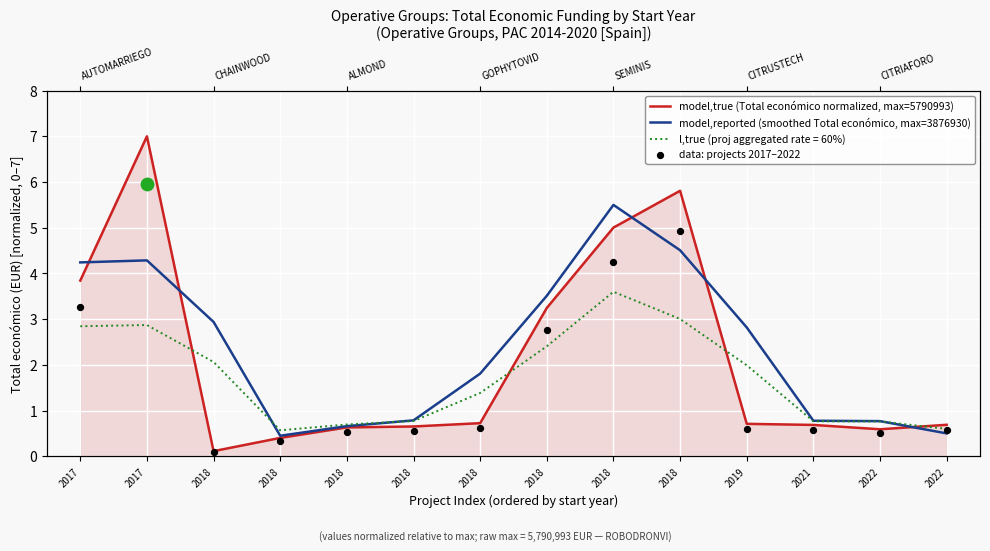

What is the total value across all series at 2022?

1.9